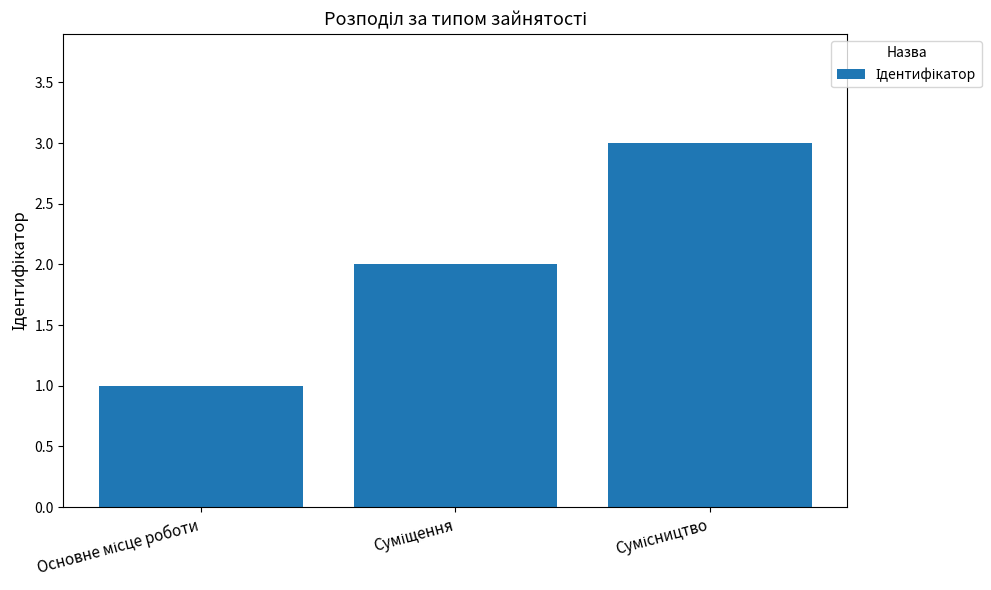

What is the average value?

2